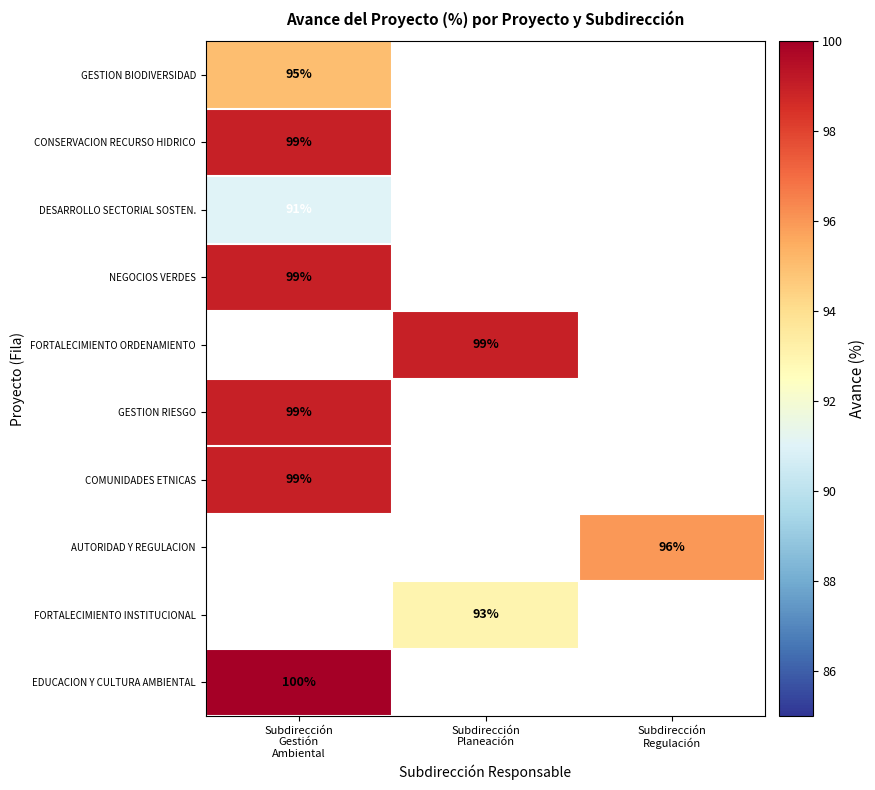

How many positive values does the EDUCACION Y CULTURA AMBIENTAL series have?

1